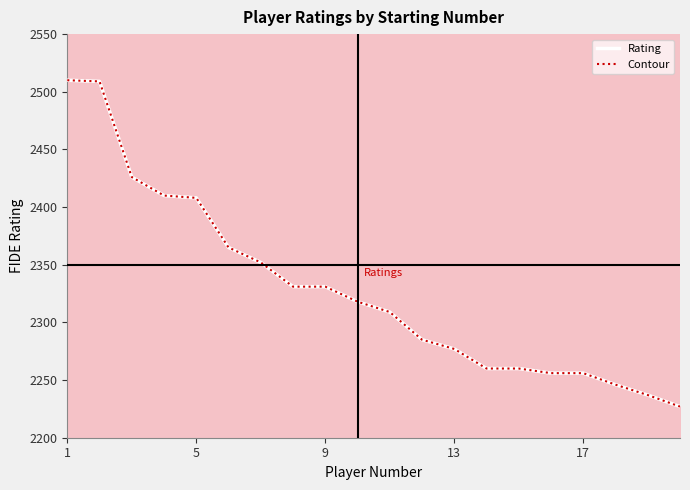

Which category has the highest value in the Contour series?

1